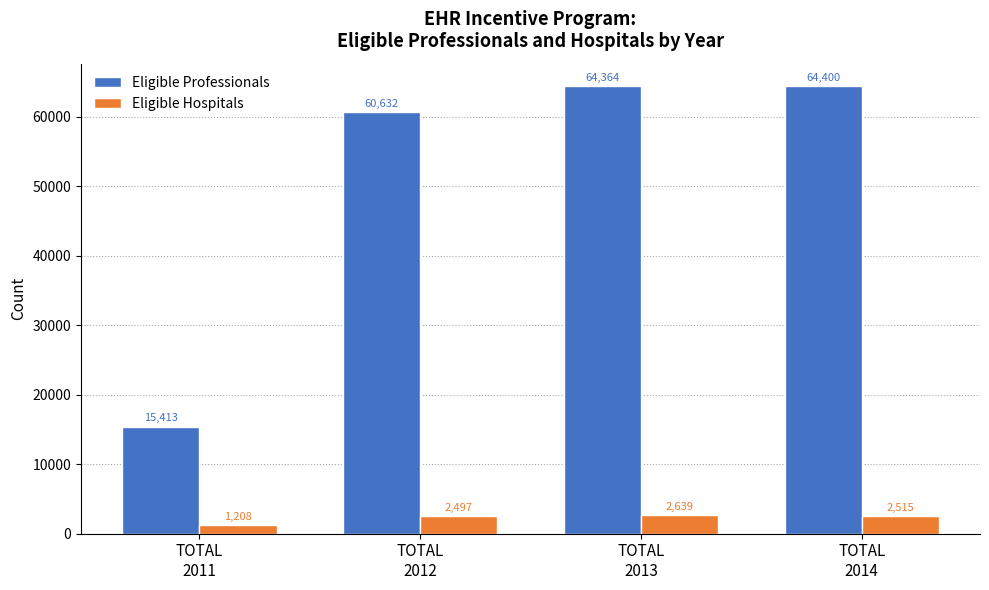

Reading right to left, extract all data points from this chart.

Eligible Professionals: 64400	64364	60632	15413
Eligible Hospitals: 2515	2639	2497	1208